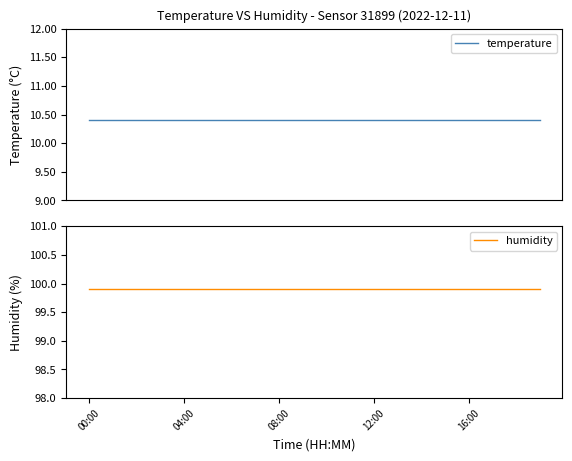

At which label is humidity closest to 99?

00:00